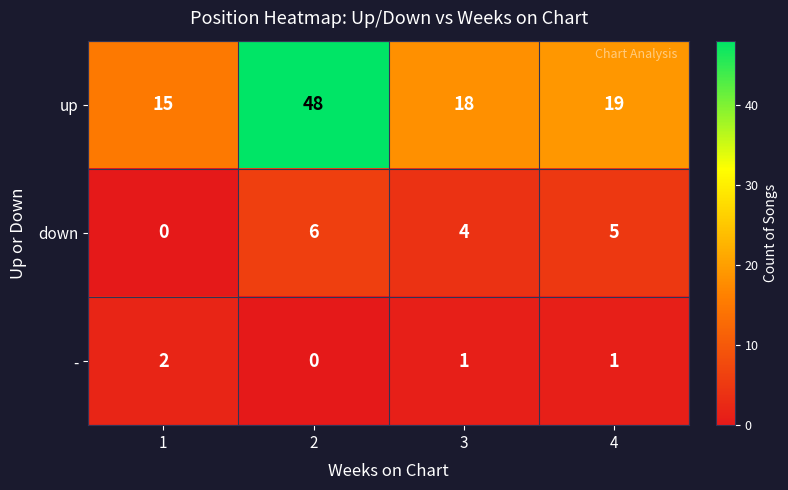

Count the number of data series in this chart.

3